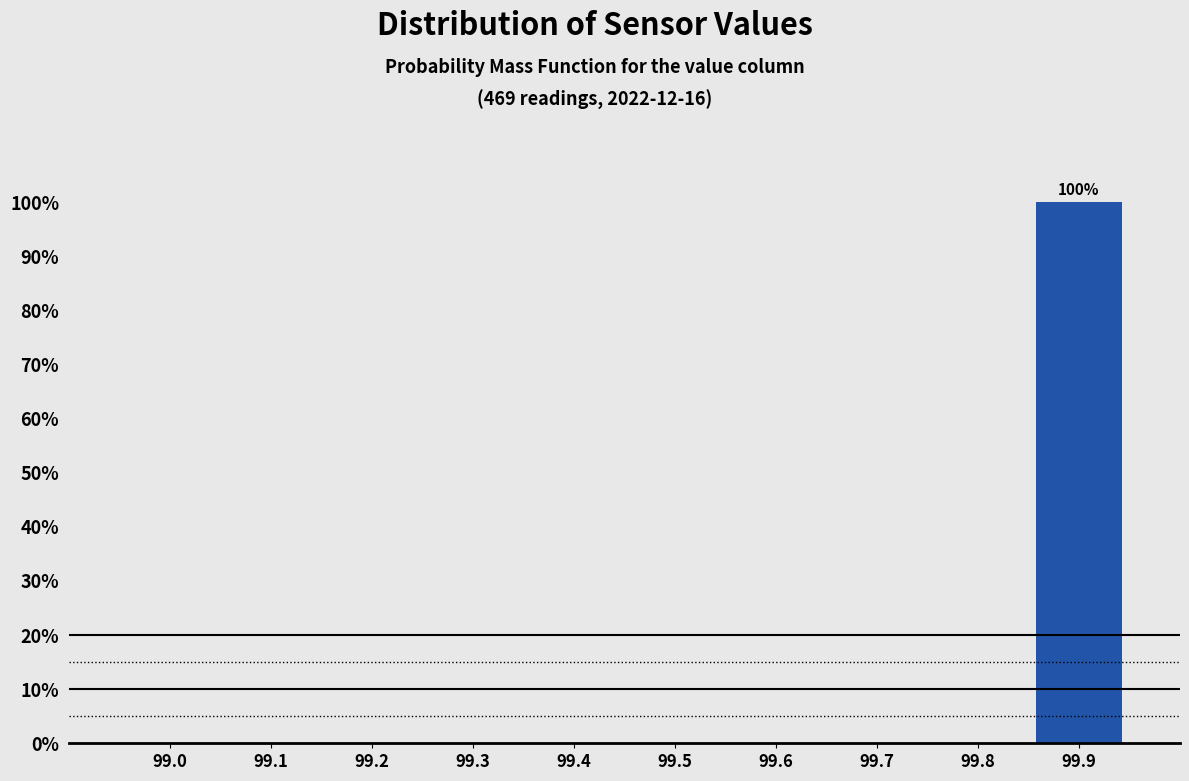

Reading left to right, transcribe all the data shown in this chart.

99.0=0	99.1=0	99.2=0	99.3=0	99.4=0	99.5=0	99.6=0	99.7=0	99.8=0	99.9=100